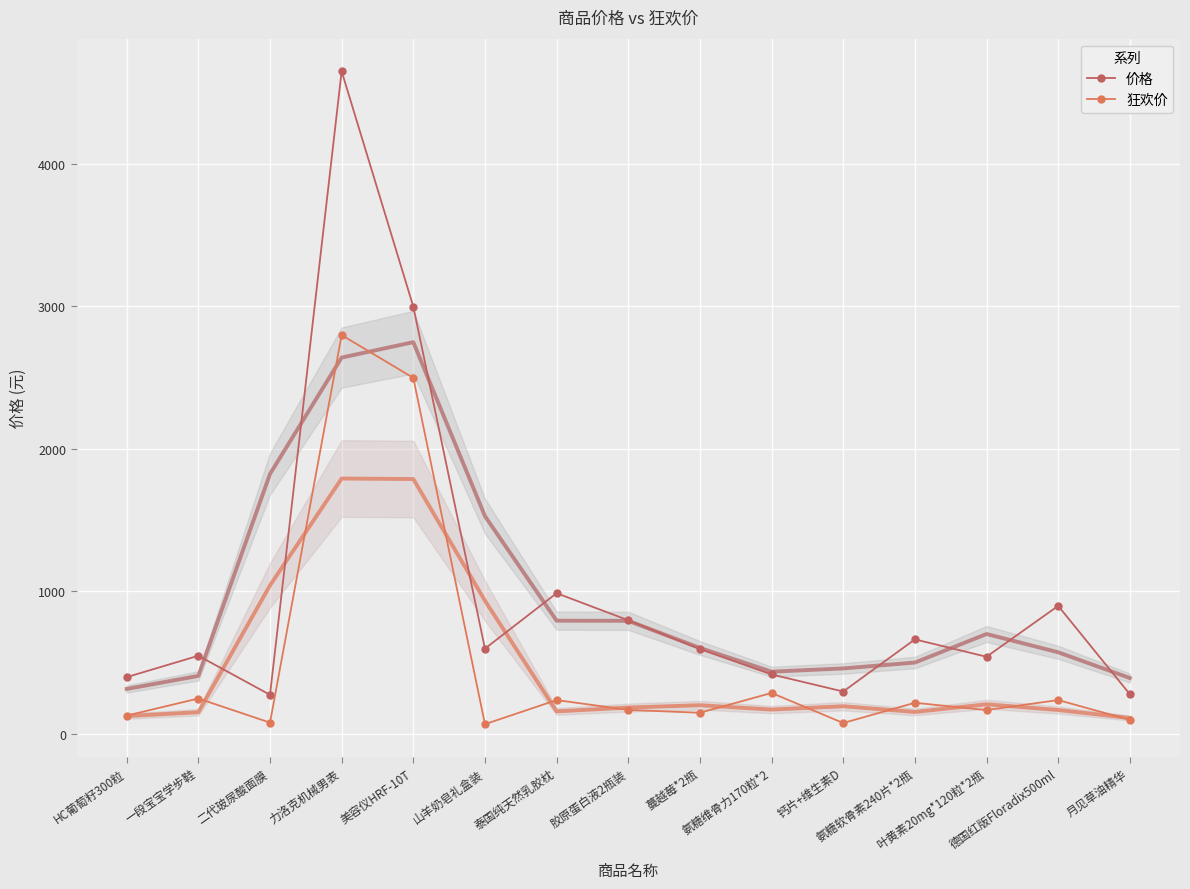

Is the value of 狂欢价 at 氨糖维骨力170粒*2 greater than the value of 价格 at 一段宝宝学步鞋?

No